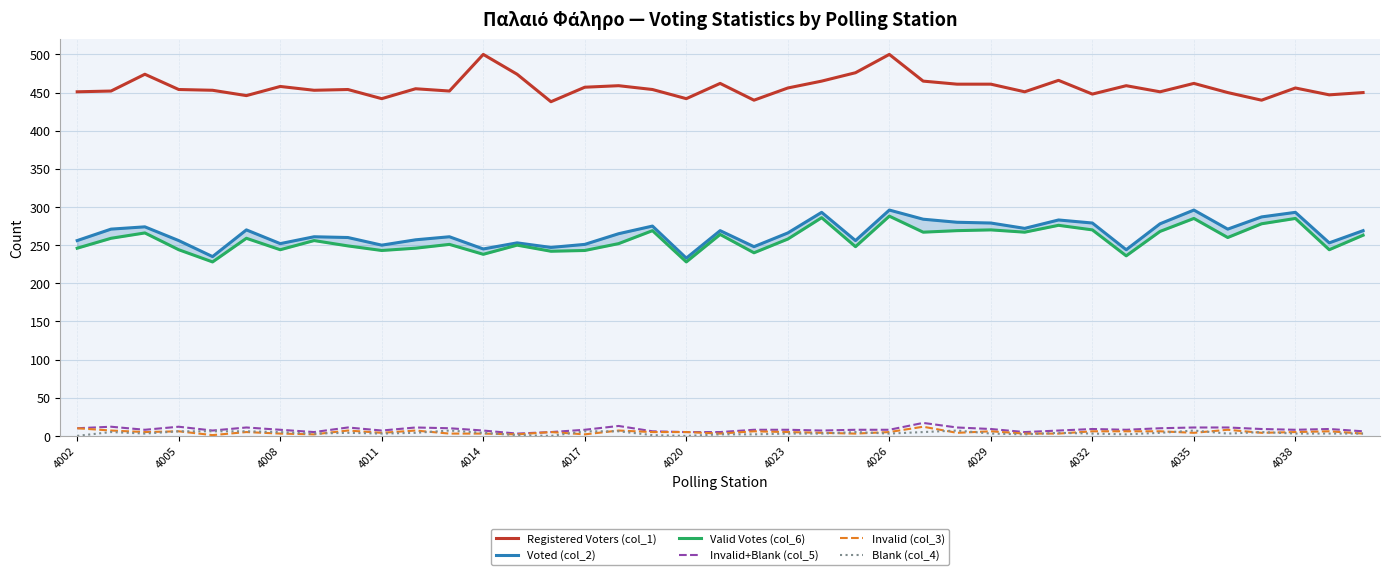

Reading left to right, transcribe all the data shown in this chart.

Registered Voters (col_1): 451	452	474	454	453	446	458	453	454	442	455	452	500	474	438	457	459	454	442	462	440	456	465	476	500	465	461	461	451	466	448	459	451	462	450	440	456	447	450
Voted (col_2): 256	271	274	256	235	270	252	261	260	250	257	261	245	253	247	251	265	275	233	269	248	266	293	256	296	284	280	279	272	283	279	244	278	296	271	287	293	253	269
Valid Votes (col_6): 246	259	266	244	228	259	244	256	249	243	246	251	238	250	242	243	252	269	228	264	240	258	286	248	288	267	269	270	267	276	270	236	268	285	260	278	285	244	263
Invalid+Blank (col_5): 10	12	8	12	7	11	8	5	11	7	11	10	7	3	5	8	13	6	5	5	8	8	7	8	8	17	11	9	5	7	9	8	10	11	11	9	8	9	6
Invalid (col_3): 10	7	5	6	1	5	3	2	7	4	7	3	3	2	5	2	7	5	5	3	6	5	4	3	5	12	4	6	3	3	6	6	6	4	8	4	5	6	3
Blank (col_4): 0	5	3	6	6	6	5	3	4	3	4	7	4	1	0	6	6	1	0	2	2	3	3	5	3	5	7	3	2	4	3	2	4	7	3	5	3	3	3